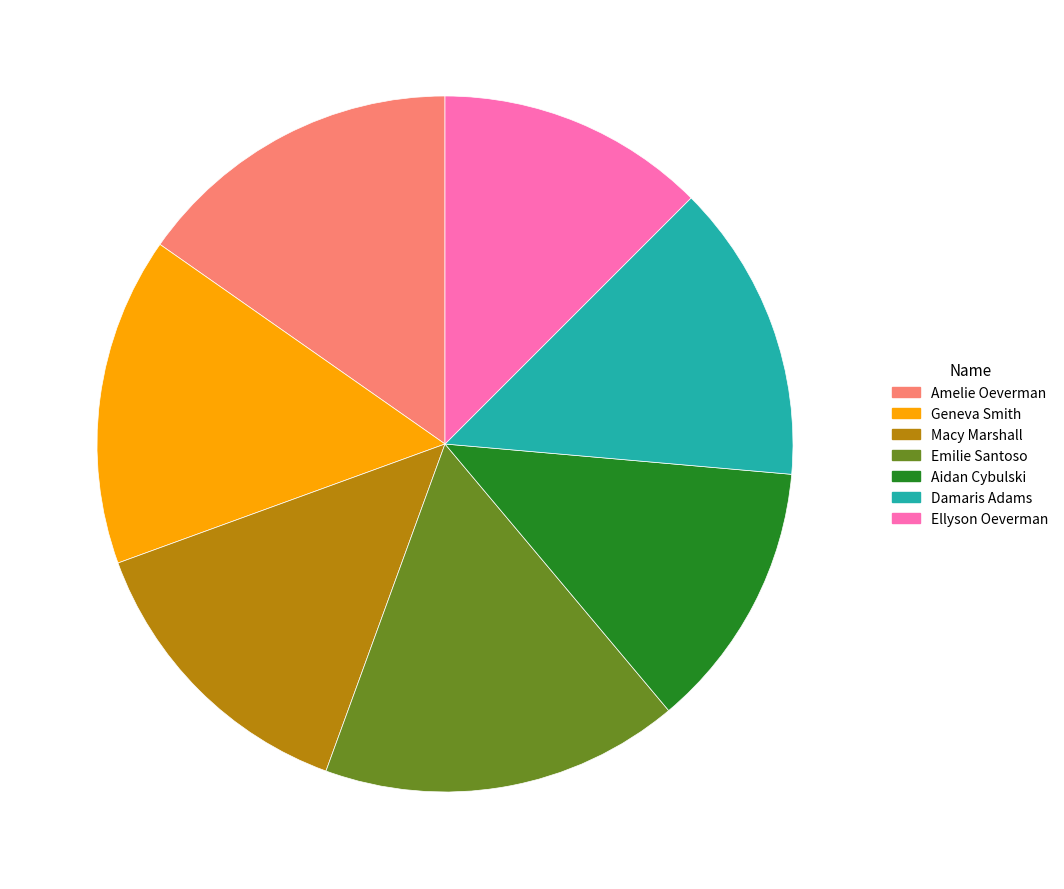

Count the number of slices in the pie.

7